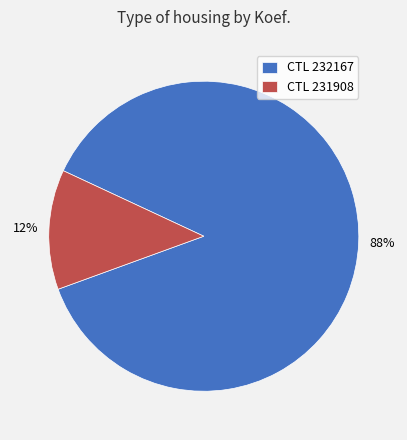

Between CTL 231908 and CTL 232167, which is larger?

CTL 232167